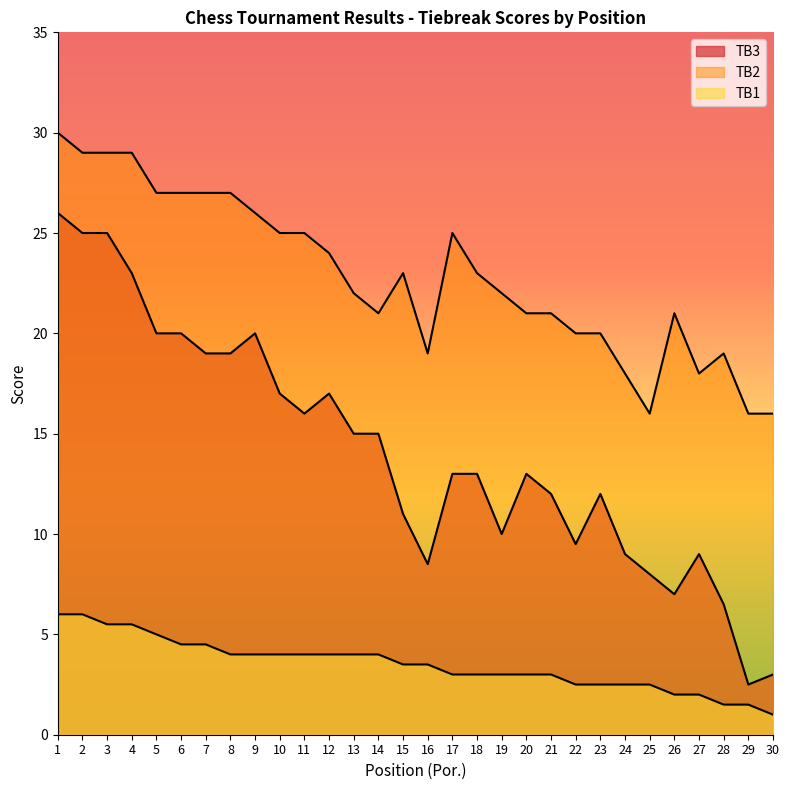

What is the value of the TB2 point at the 24th from the left?

18.0